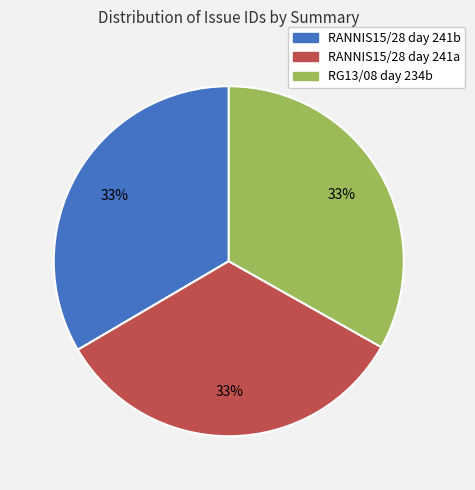

How many segments does this pie chart have?

3